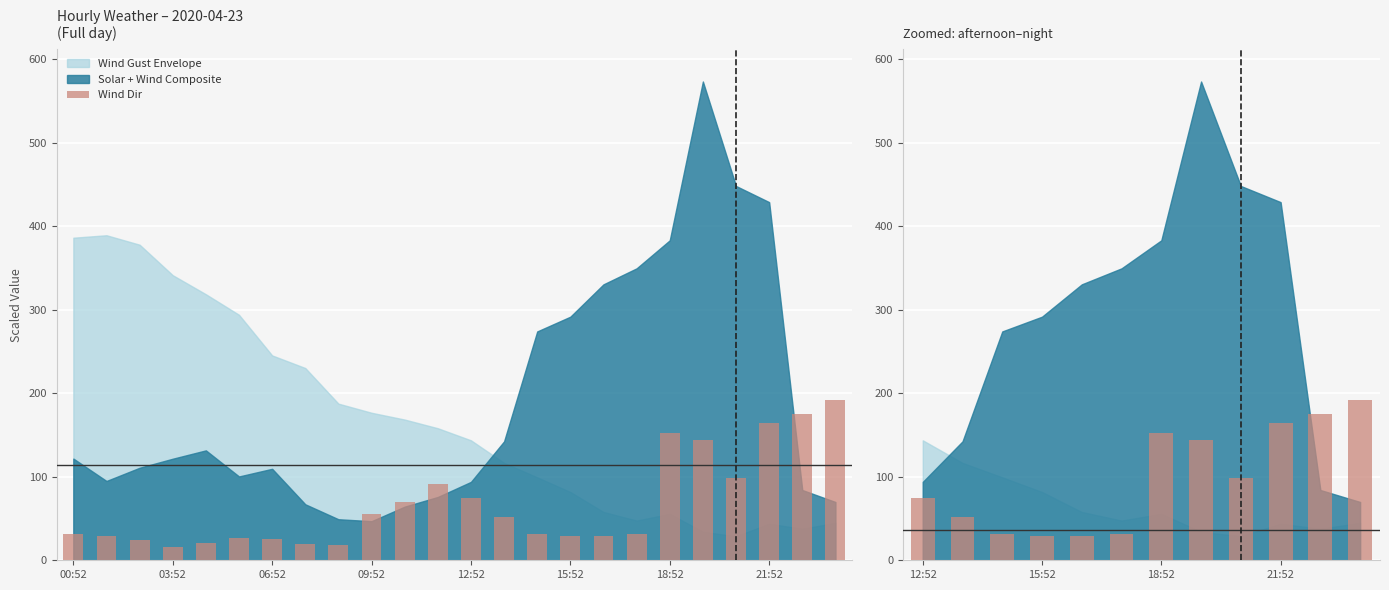

What is the ratio of the value at 8 to the value at 9?

0.6